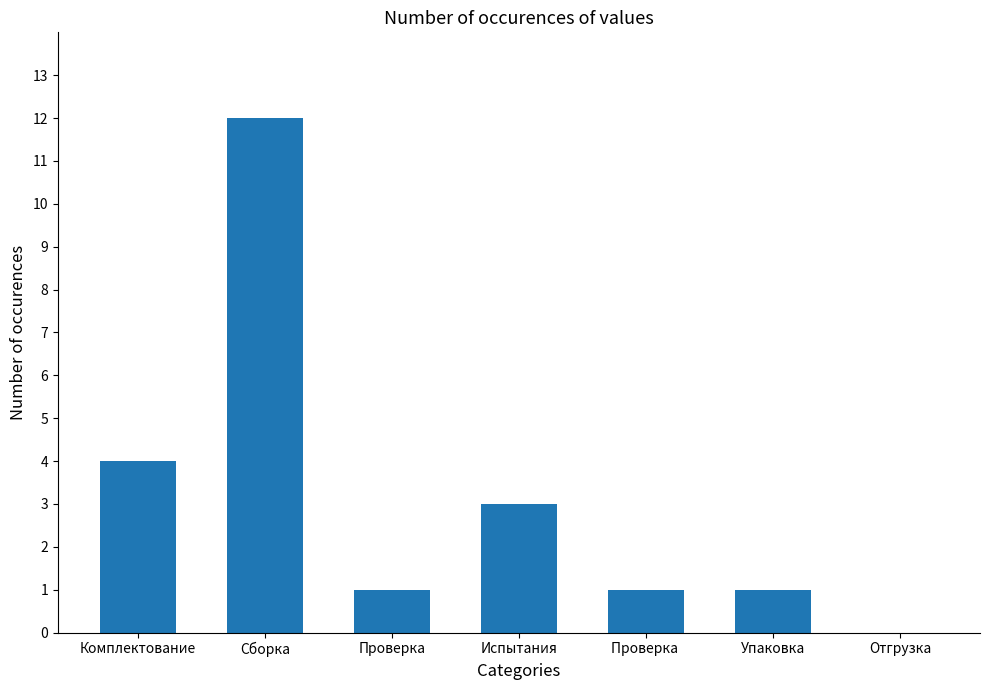

What is the maximum value shown in the chart?

12